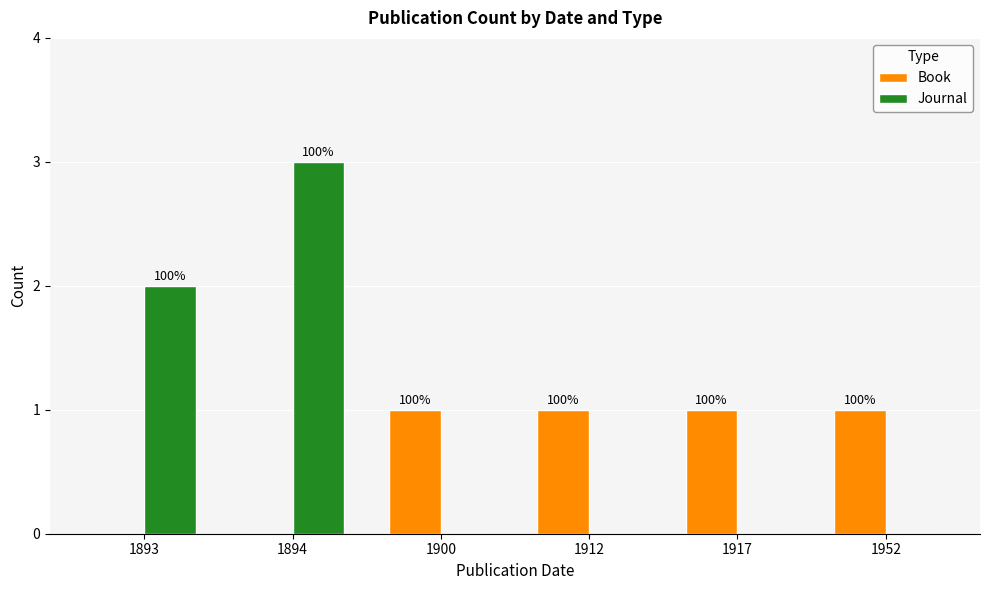

What are all the series names shown in the legend?

Book, Journal